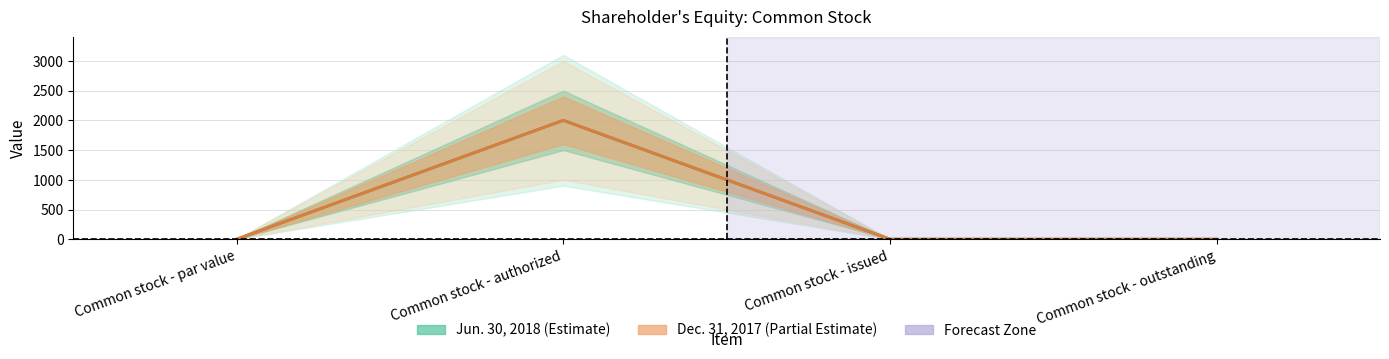

What position from the right is Common stock - issued?

2